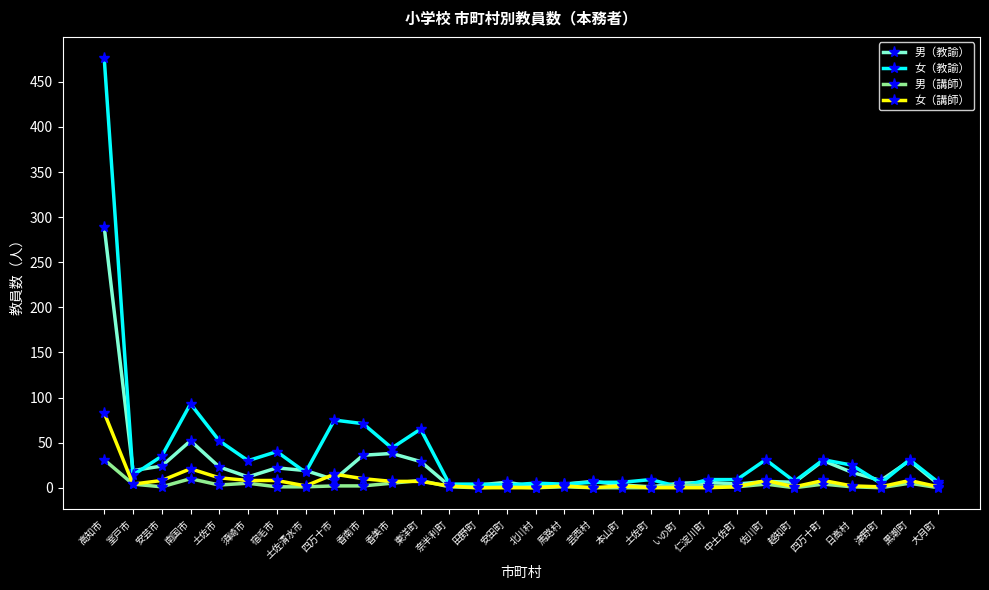

Rank the series by their maximum value, from lowest to highest.

男（講師）, 女（講師）, 男（教諭）, 女（教諭）